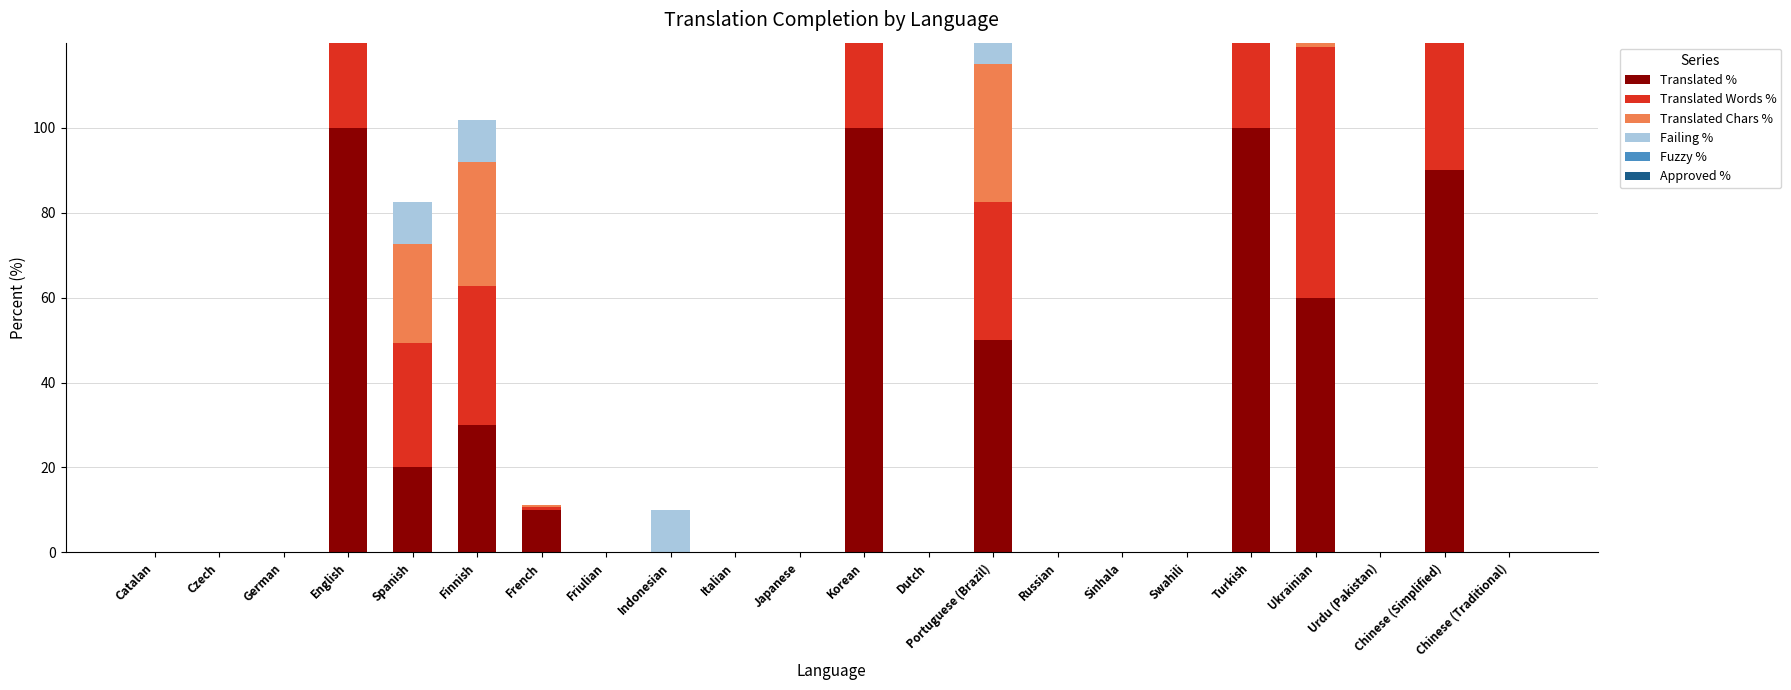

How many bars are there in each group?

6